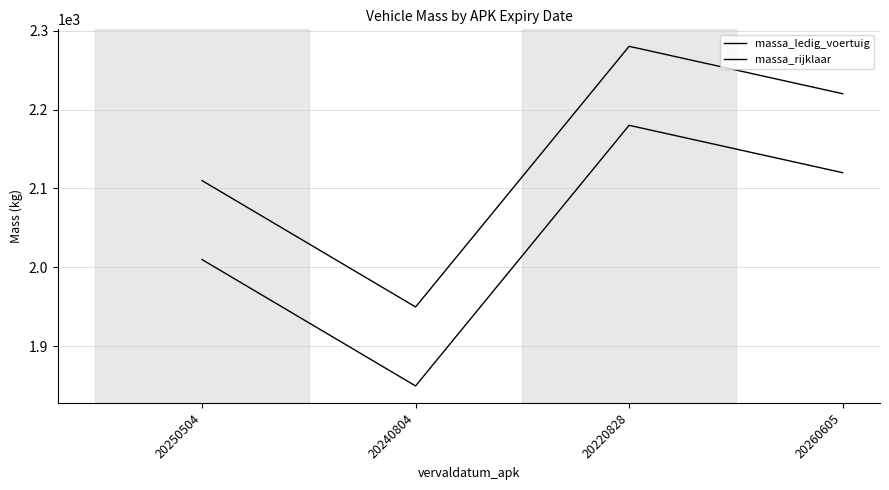

In massa_rijklaar, how many points are higher than both neighbors (excluding endpoints)?

1